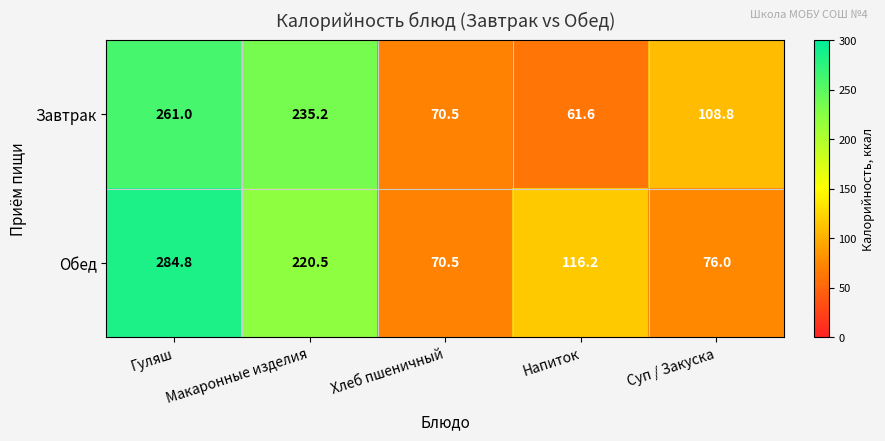

Is the value of Завтрак at Суп / Закуска greater than the value of Обед at Гуляш?

No